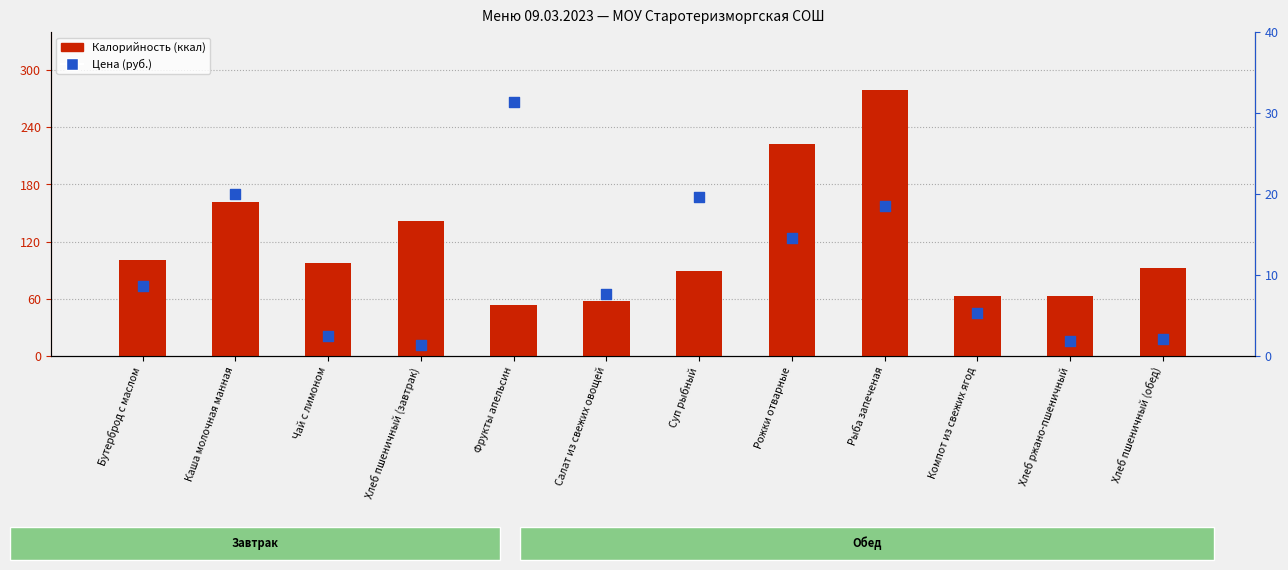

At which category is the sum across all series the highest?

Рыба запеченая